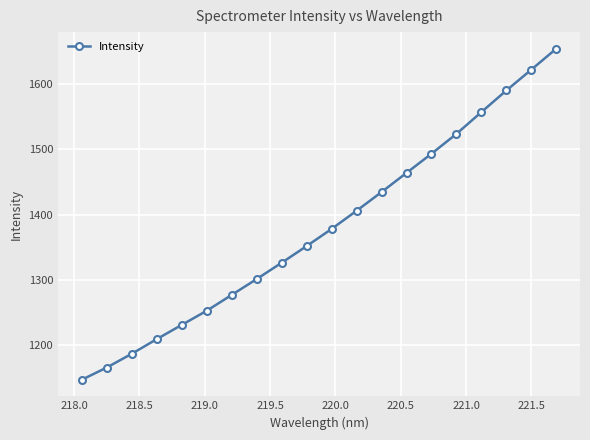

What is the smallest value displayed?

1147.0